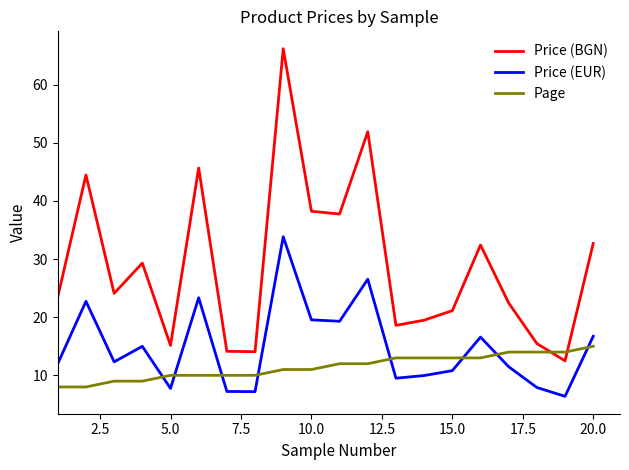

List the series in order of their peak value, highest first.

Price (BGN), Price (EUR), Page